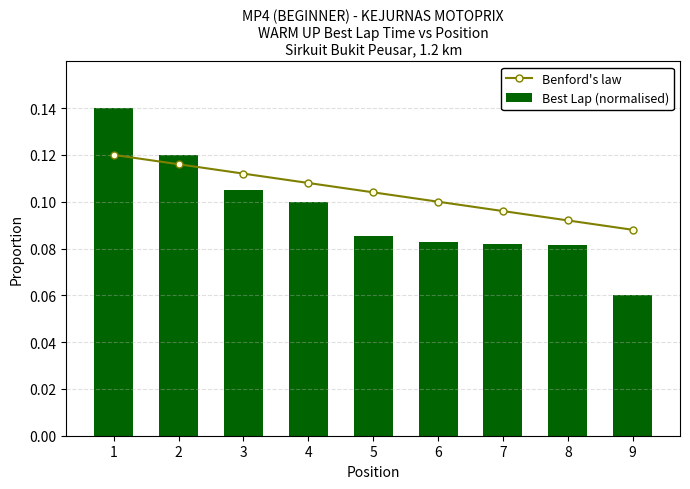

What is the total value across all series at 5?

0.2